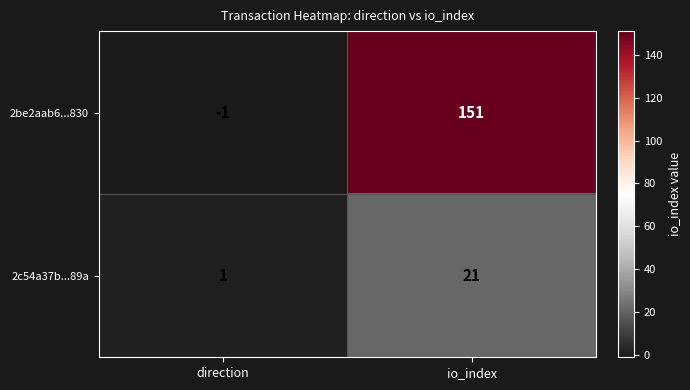

List the series in order of their overall mean, highest first.

2be2aab6...830, 2c54a37b...89a